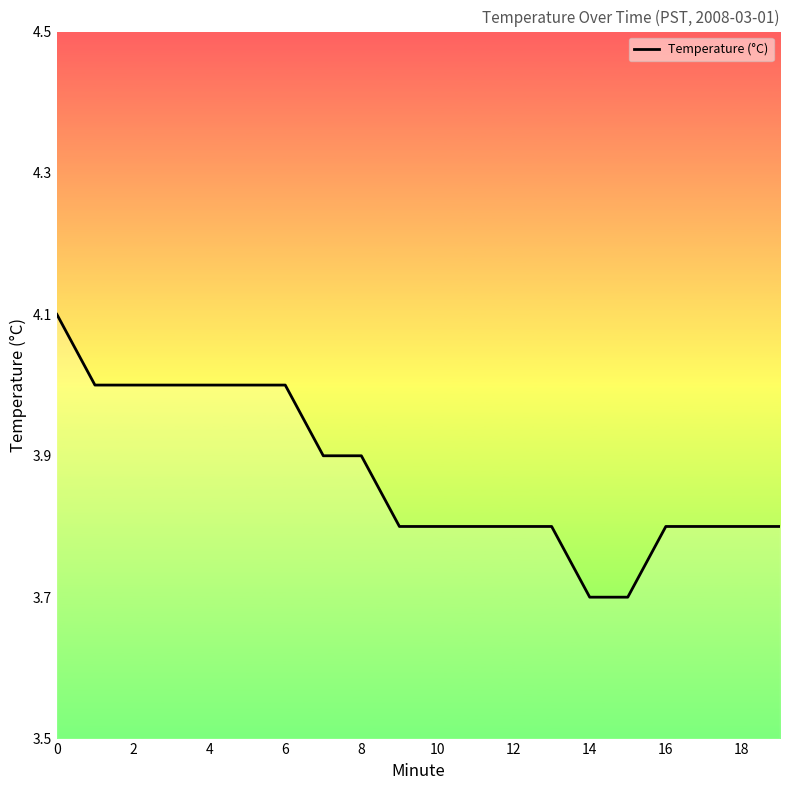

What is the sum of all values?

77.5